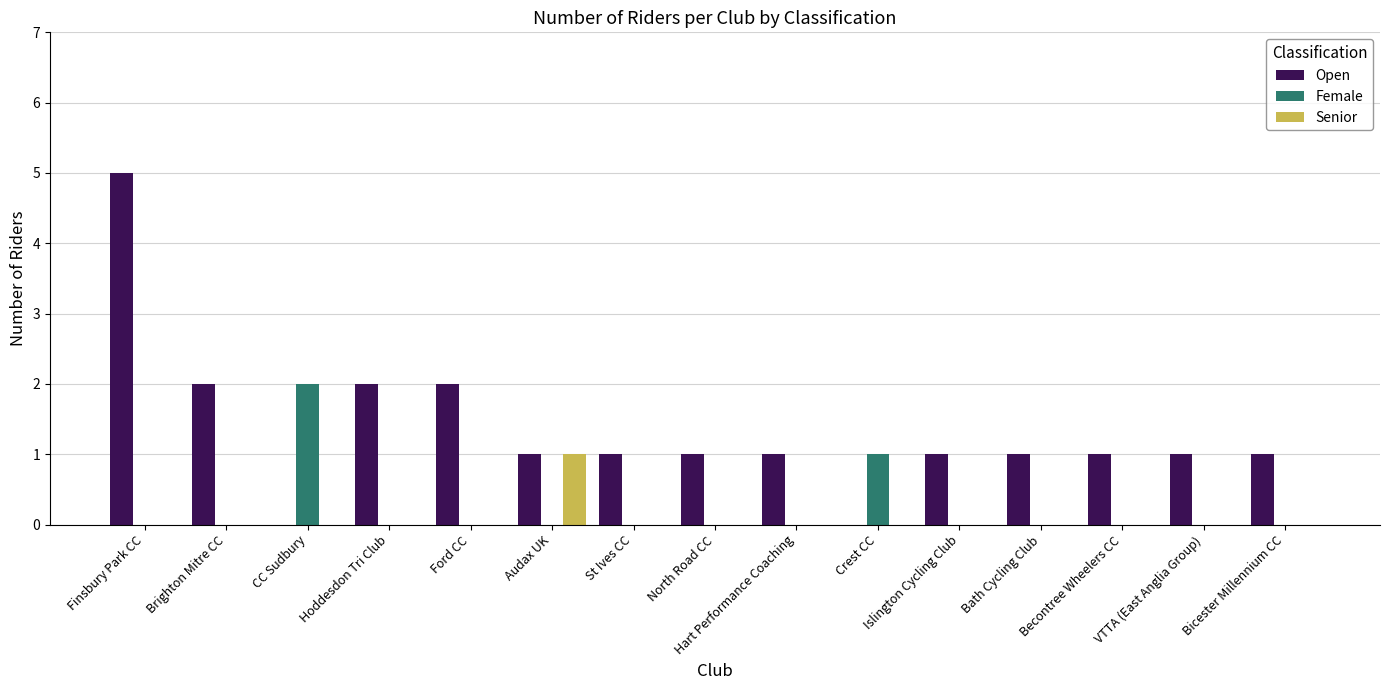

At which category is the sum across all series the highest?

Finsbury Park CC